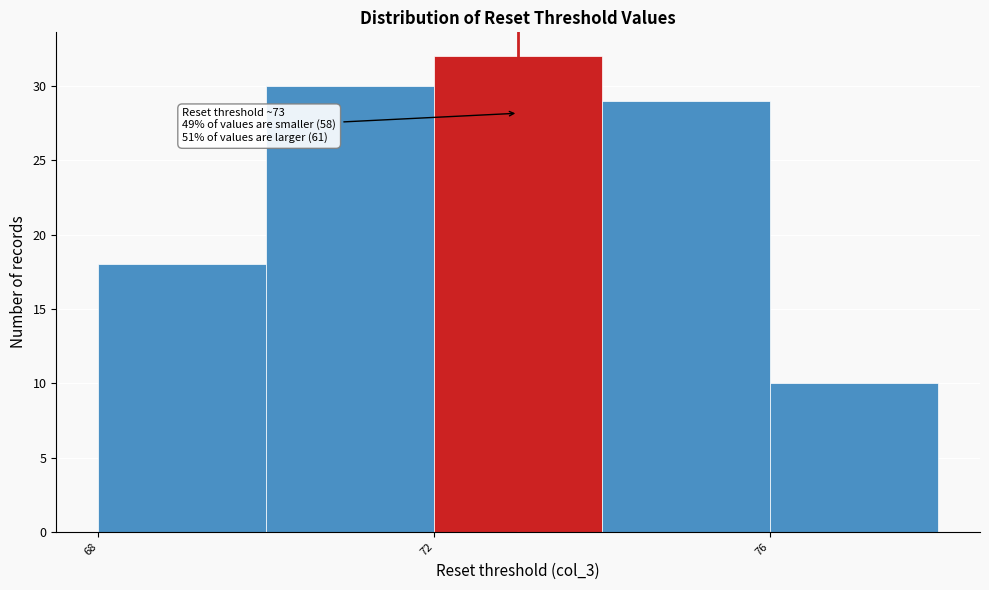

Which range on the x-axis has the tallest bar?

72 to 74